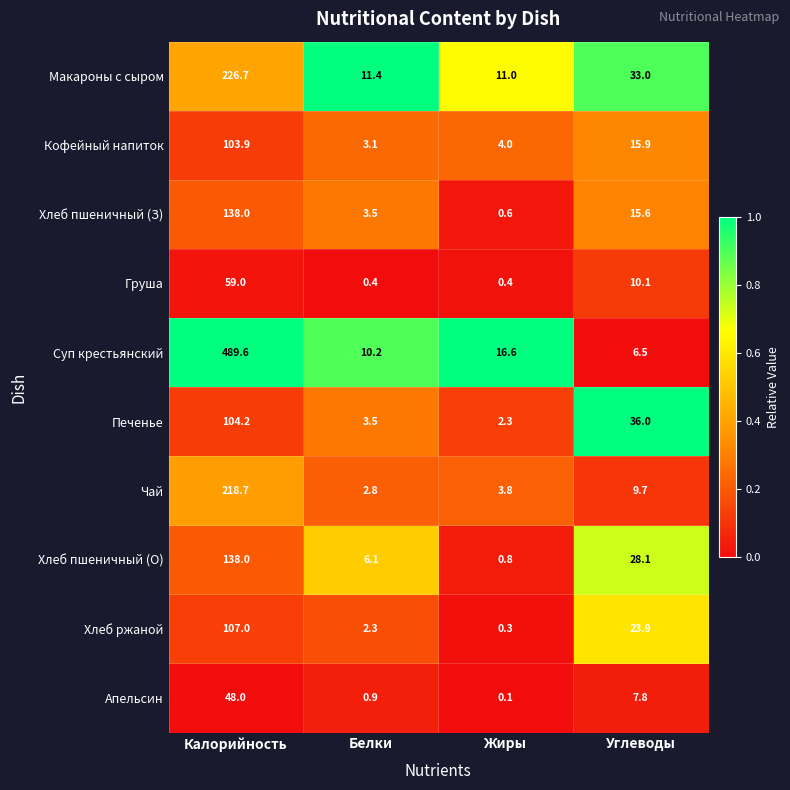

At which label is Кофейный напиток closest to 53?

Углеводы